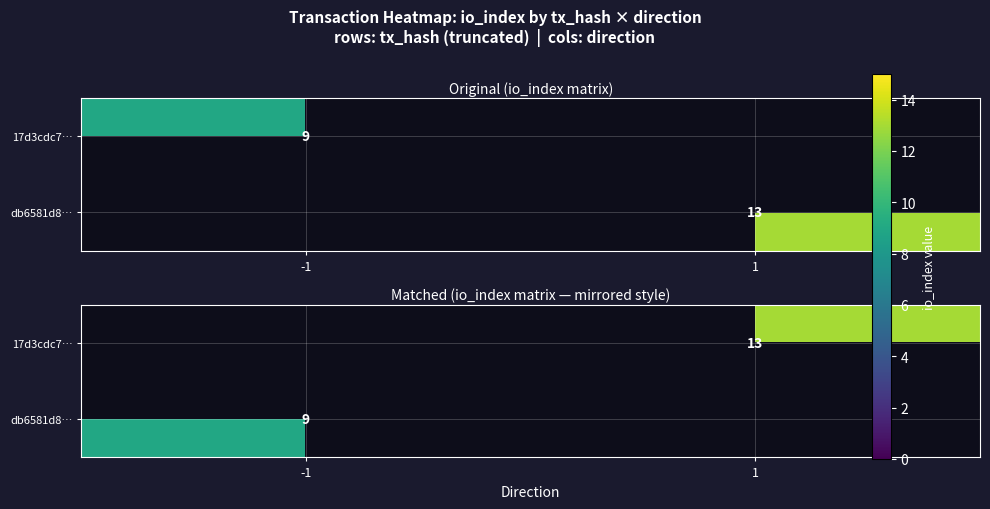

True or false: 17d3cdc7… has a value of 13.0 at 1.

True